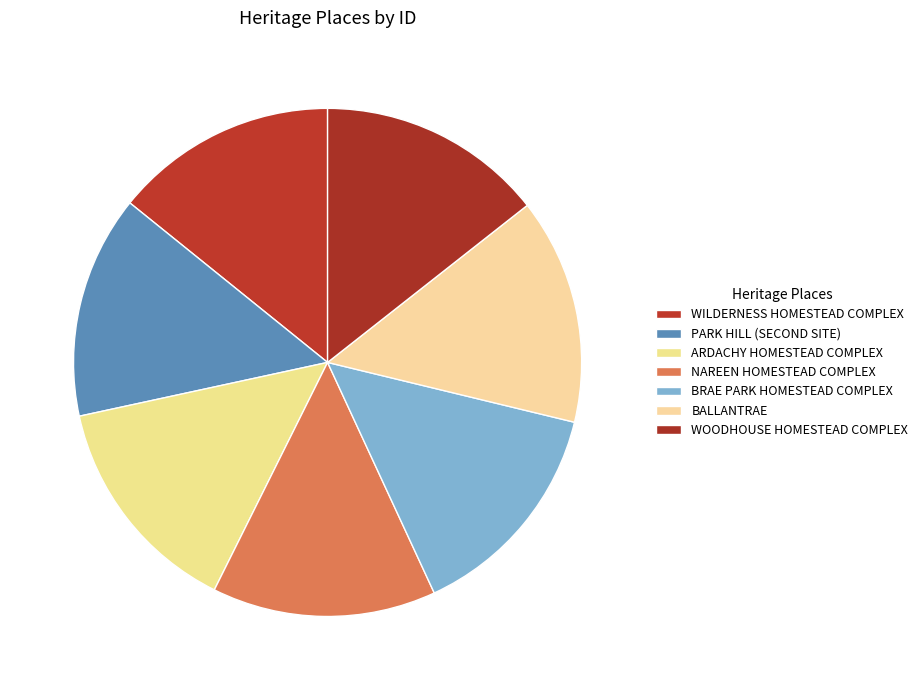

What is the ratio of the value at ARDACHY HOMESTEAD COMPLEX to the value at WOODHOUSE HOMESTEAD COMPLEX?

1.0